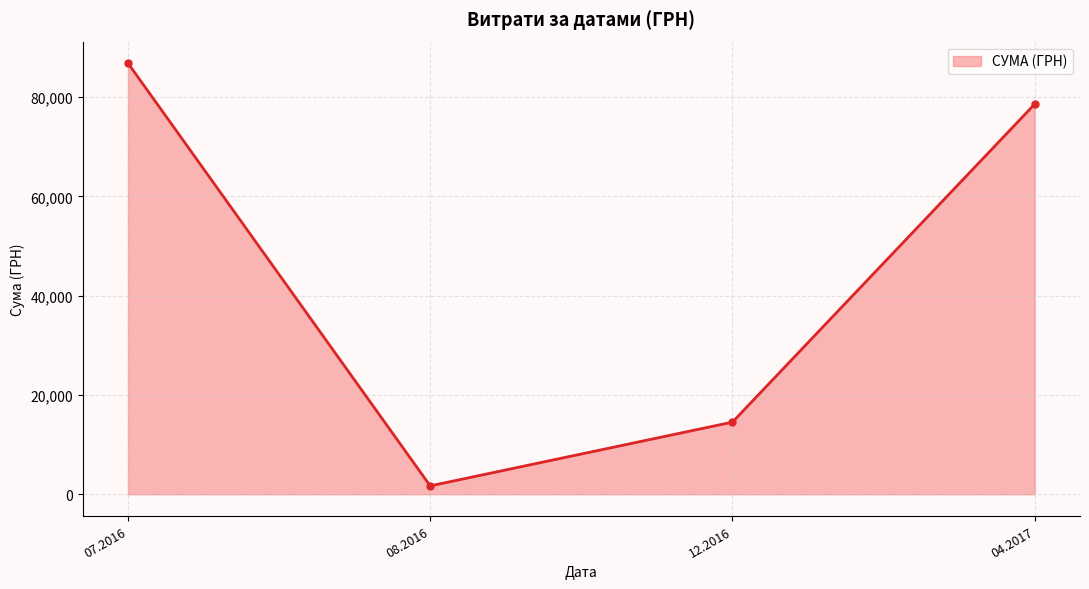

What is the ratio of the value at 04.2017 to the value at 07.2016?

0.9